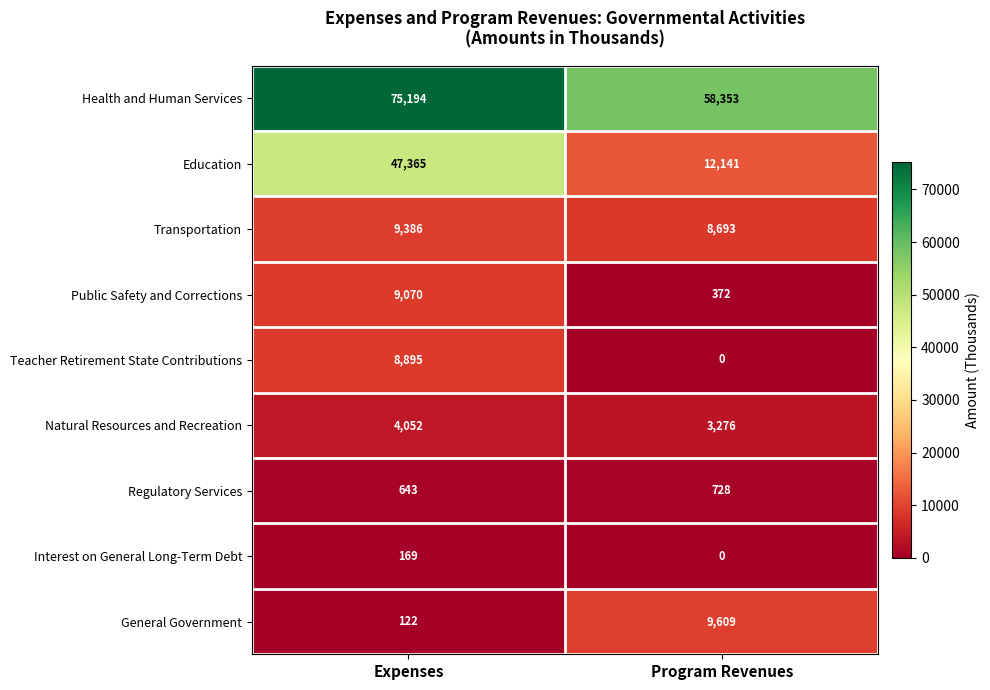

Rank the series by their maximum value, from highest to lowest.

Health and Human Services, Education, General Government, Transportation, Public Safety and Corrections, Teacher Retirement State Contributions, Natural Resources and Recreation, Regulatory Services, Interest on General Long-Term Debt